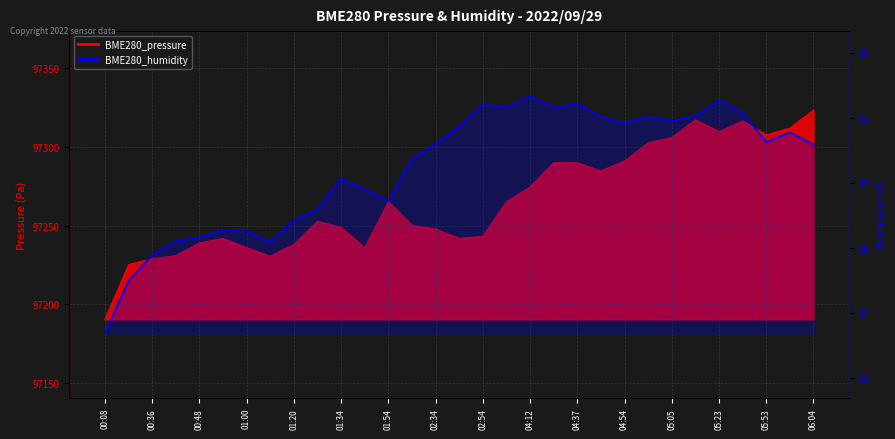

What is the label of the 25th point from the right?

01:00